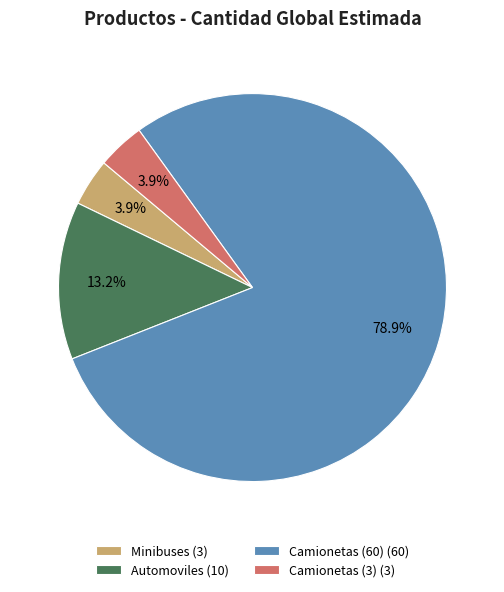

How much of the chart is everything except Automoviles (10)?

86.8%